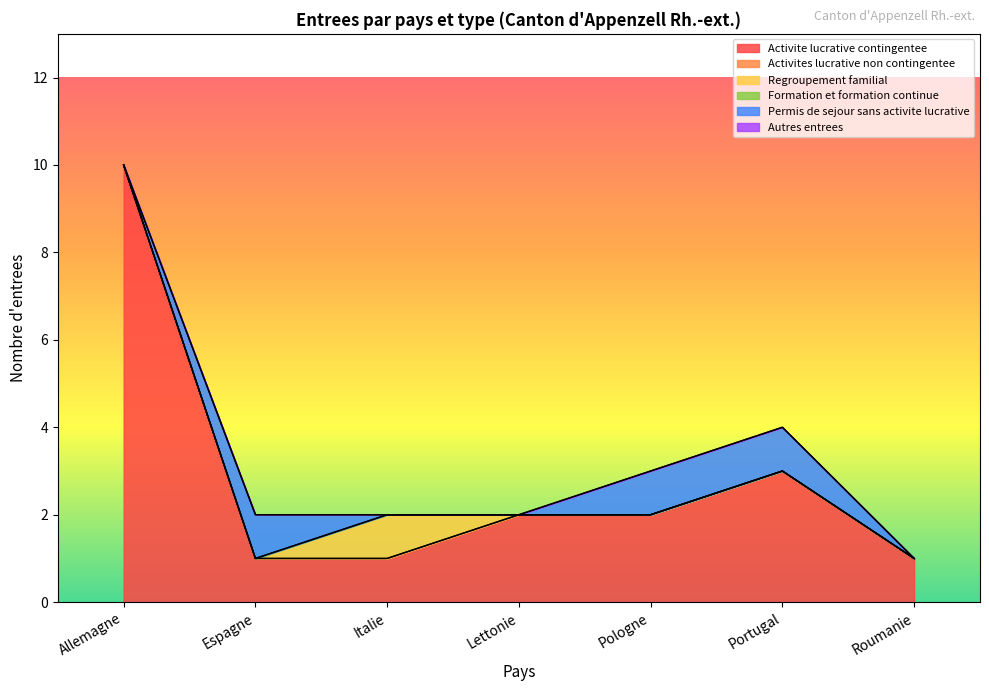

Reading right to left, extract all data points from this chart.

Activite lucrative contingentee: 1	3	2	2	1	1	10
Activites lucrative non contingentee: 0	0	0	0	0	0	0
Regroupement familial: 0	0	0	0	1	0	0
Formation et formation continue: 0	0	0	0	0	0	0
Permis de sejour sans activite lucrative: 0	1	1	0	0	1	0
Autres entrees: 0	0	0	0	0	0	0